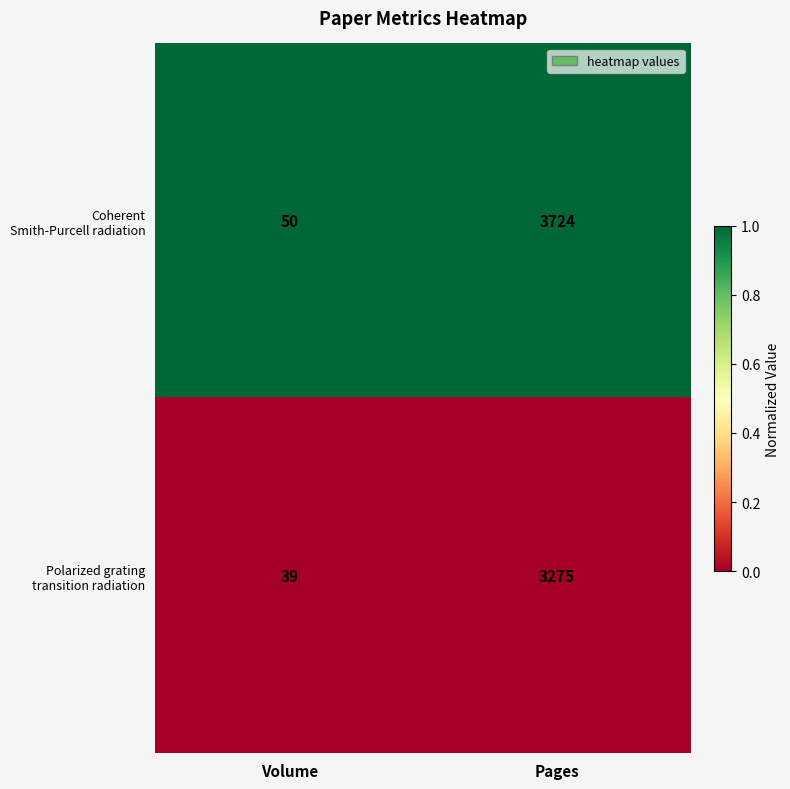

What is the greatest value displayed?

3724